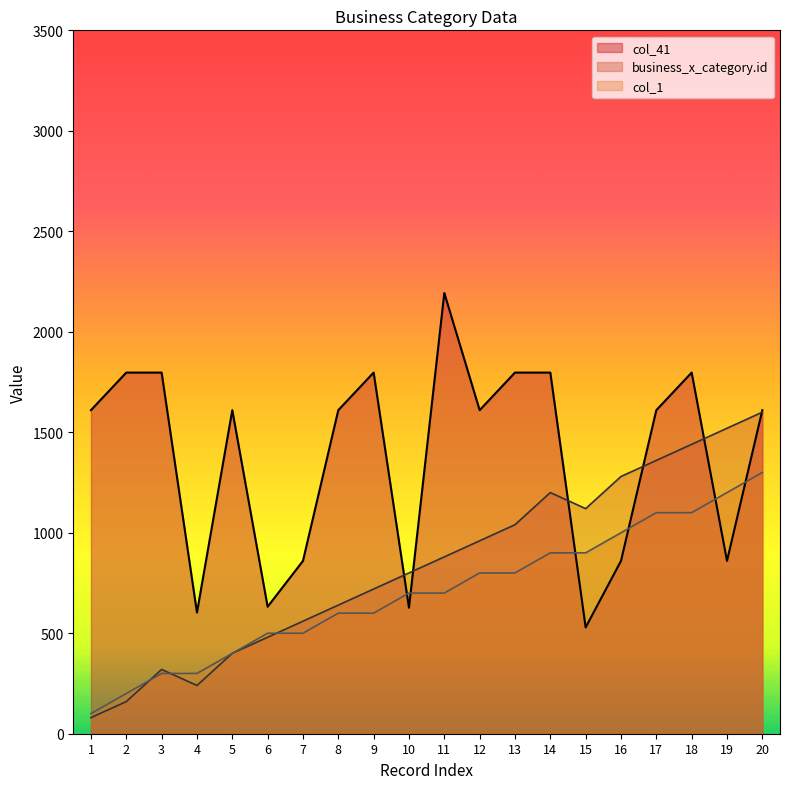

How many values in the col_41 series exceed 1610?

7